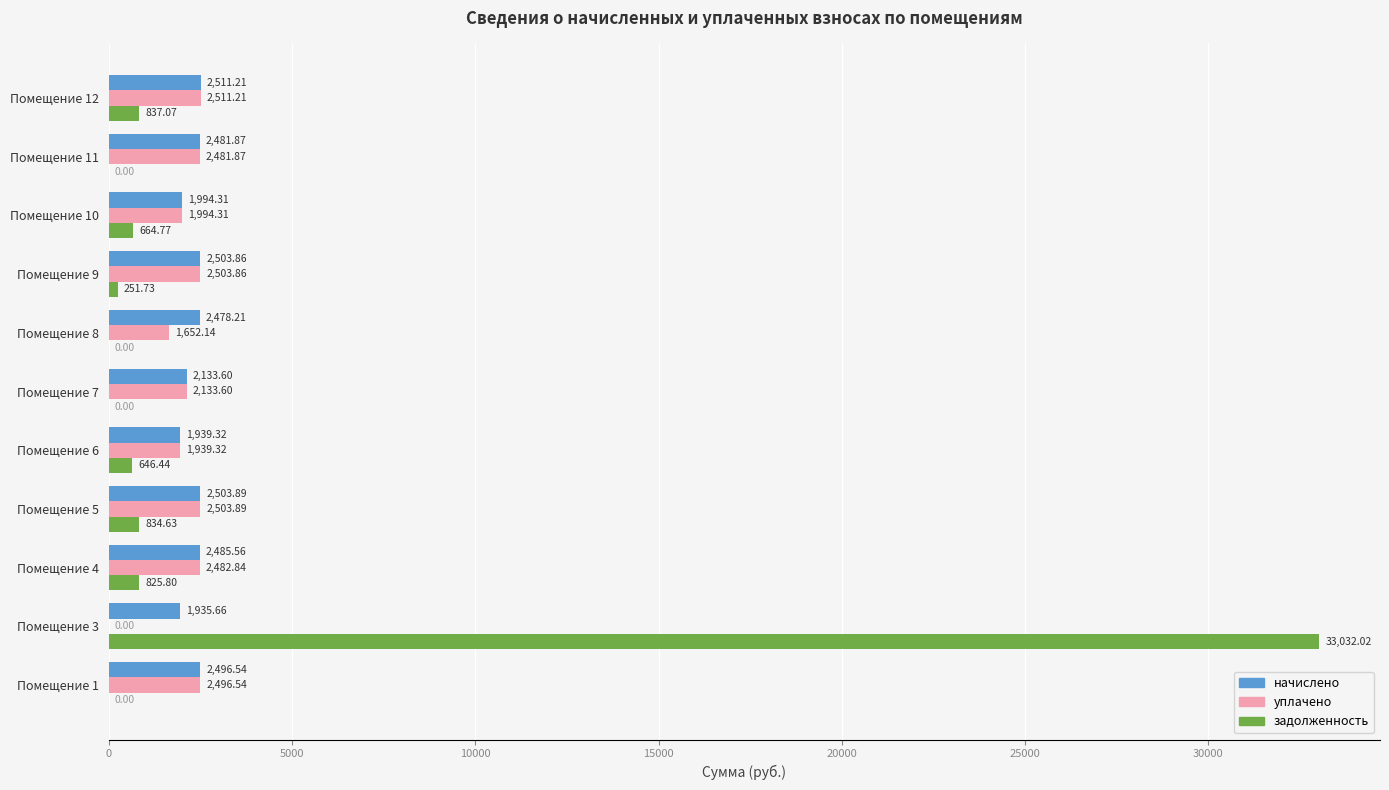

What is the sum of all уплачено values?

22699.6